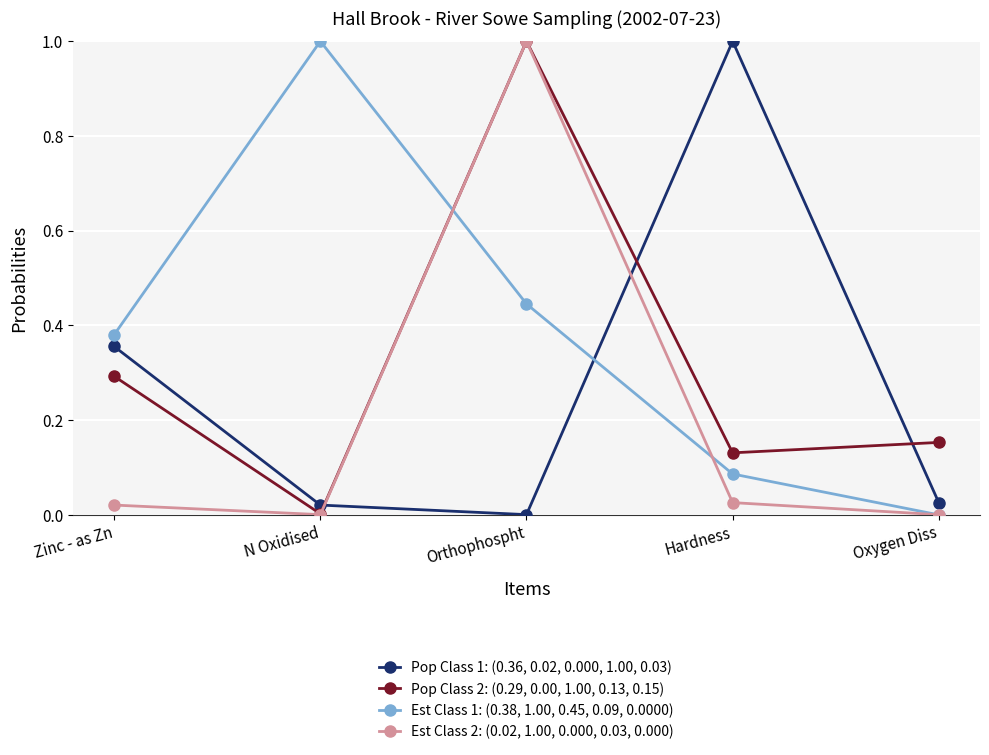

Where is the first local maximum for Est Class 2: (0.02, 1.00, 0.000, 0.03, 0.000)?

Orthophospht